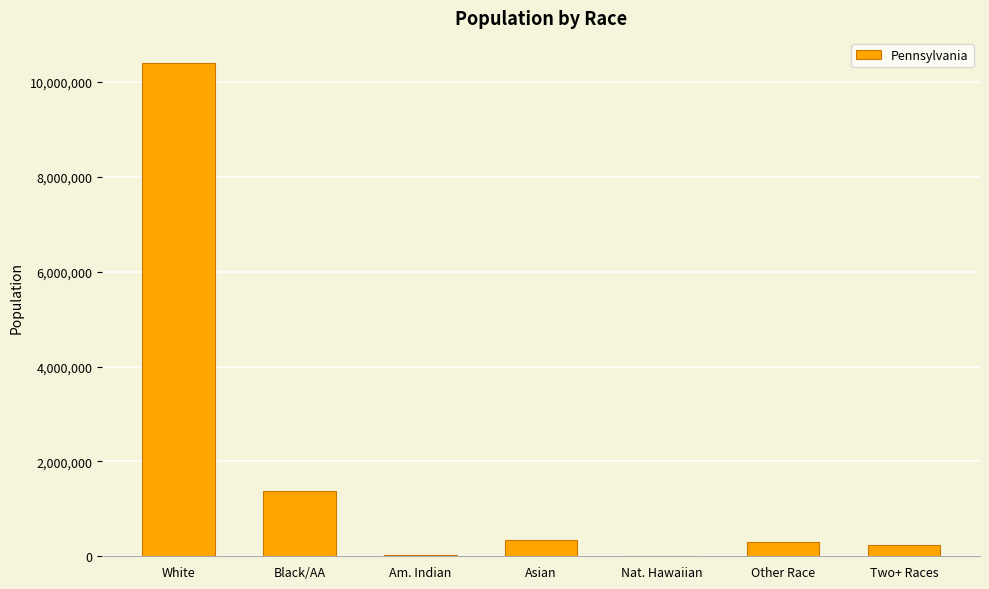

True or false: the data shows 349088 at Asian.

True